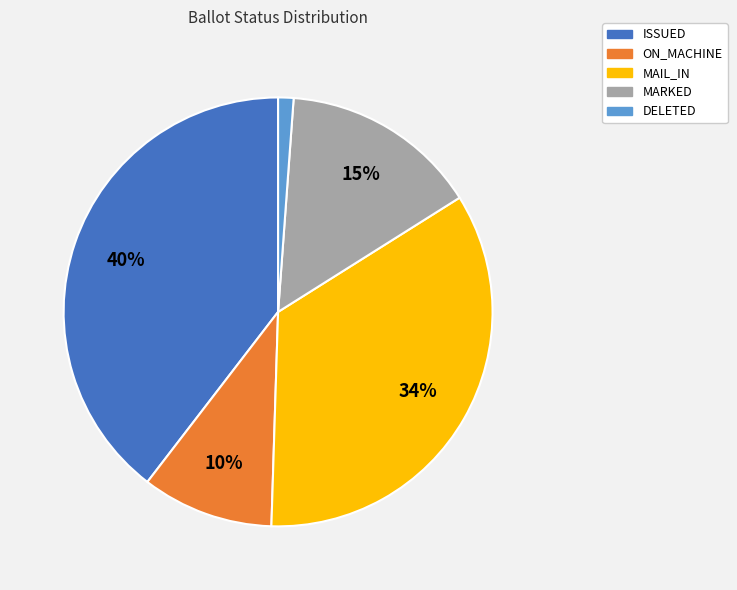

Is there any slice that represents more than half of the pie?

No